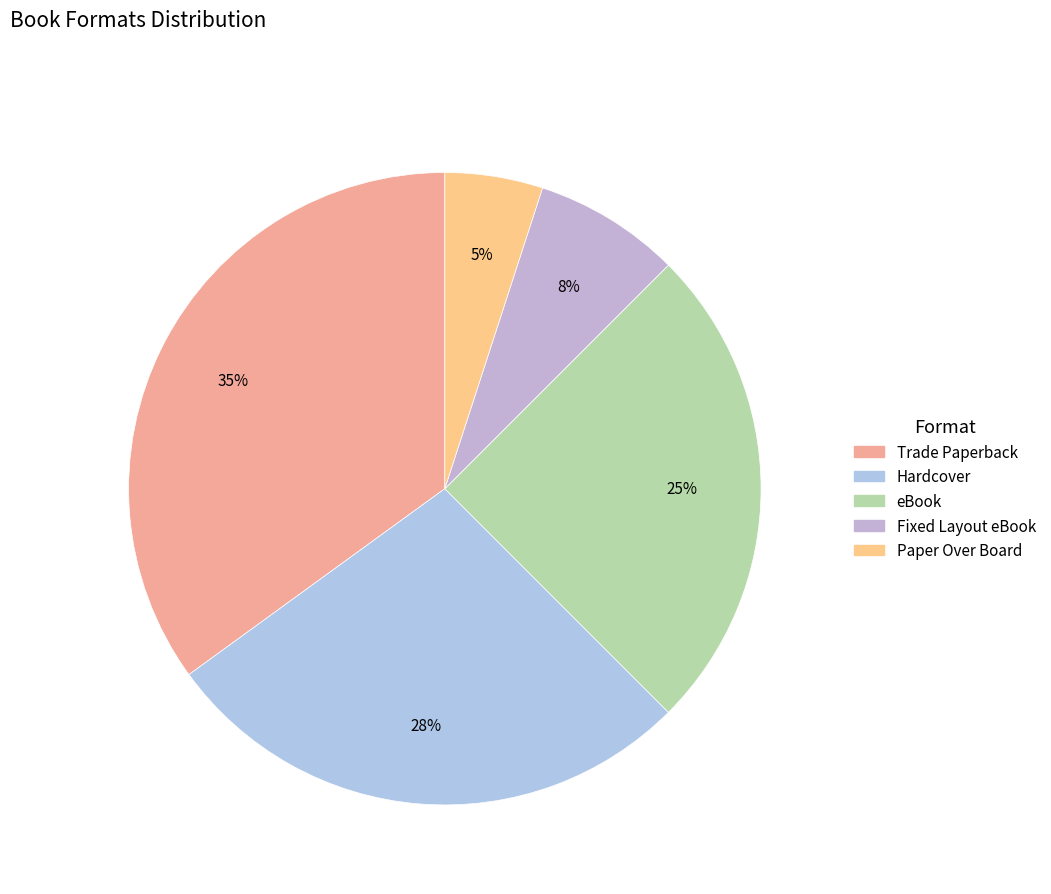

How many slices are in this pie chart?

5